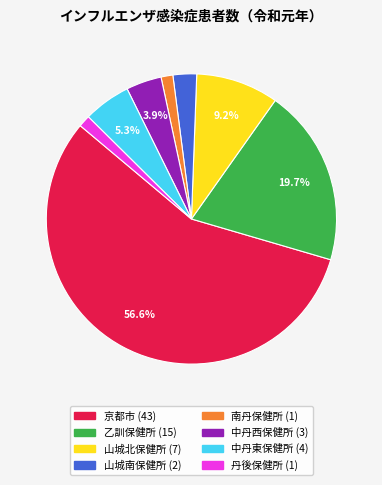

What percentage is the 京都市 slice, to the nearest percent?

57%